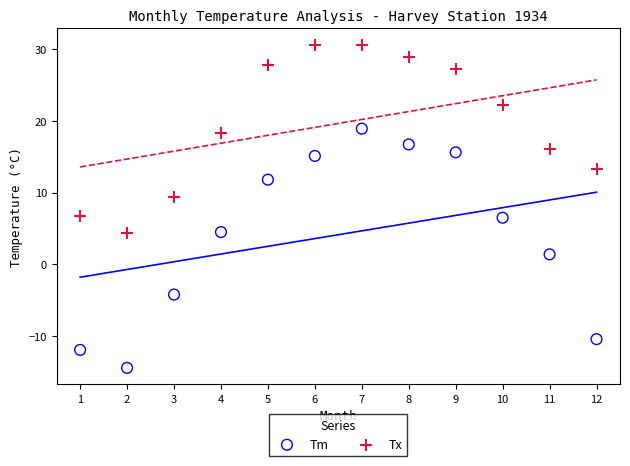

Which series has the widest spread of Y values?

Tm